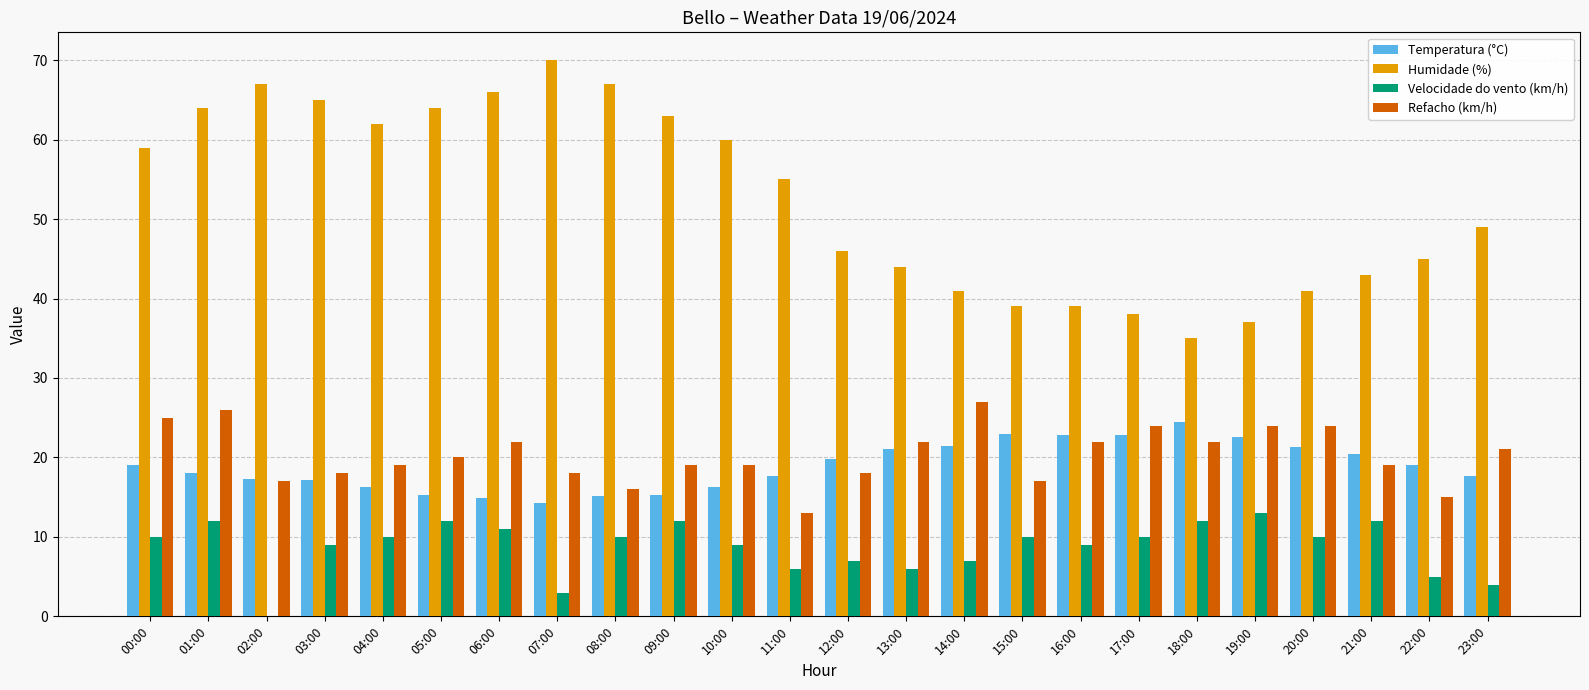

The value of Velocidade do vento (km/h) at 12:00 is 3.5. True or false?

False